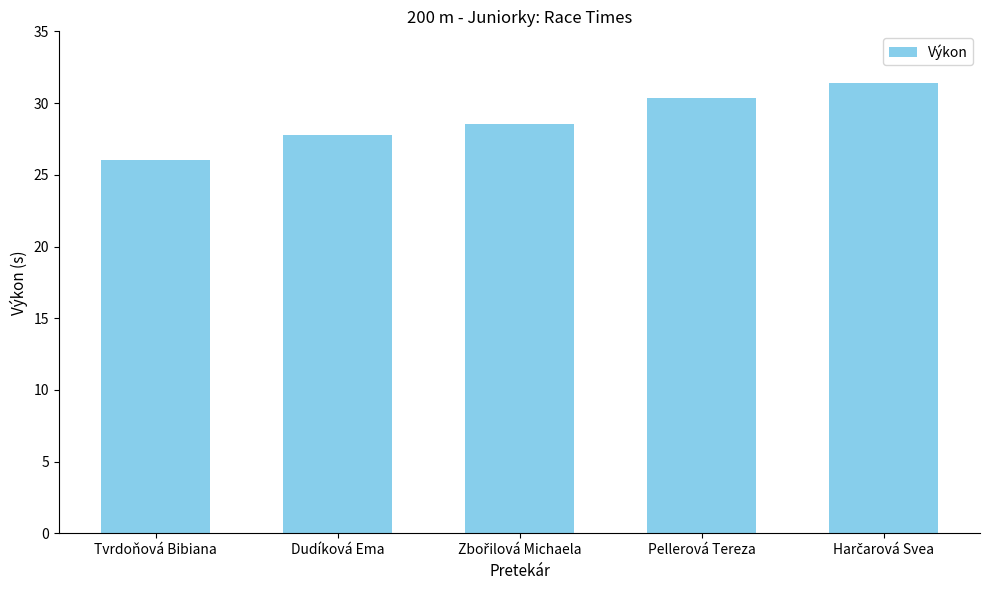

What is the greatest value displayed?

31.4